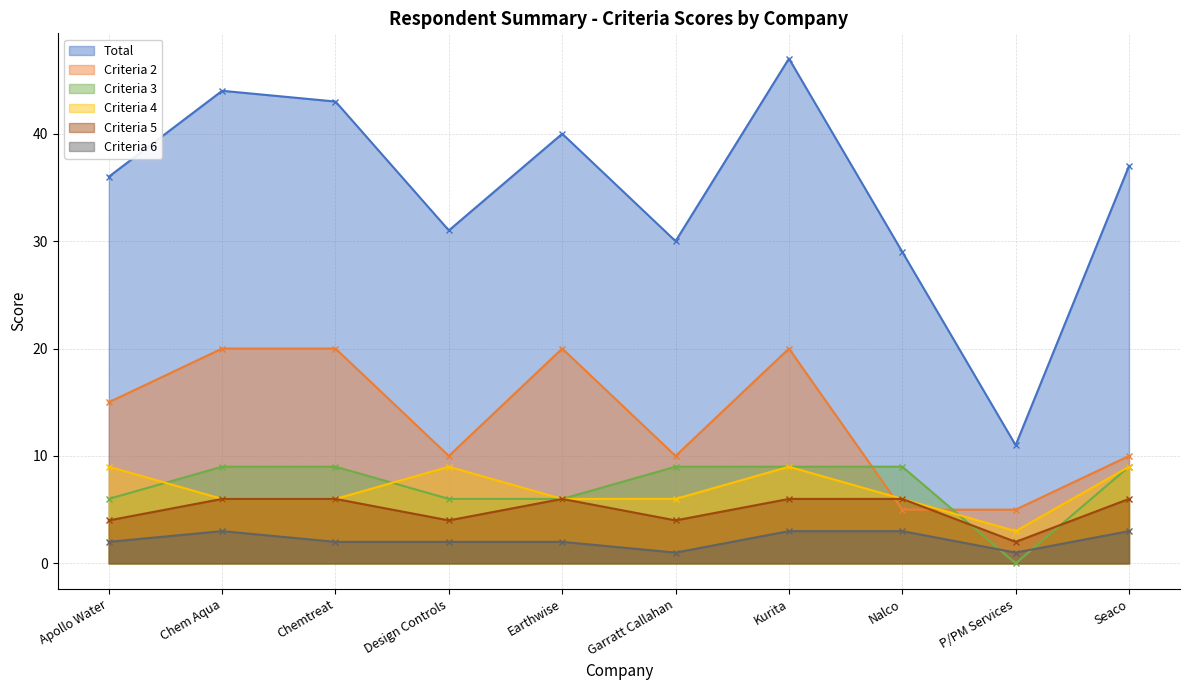

Between Apollo Water and Seaco, which is larger?

Seaco